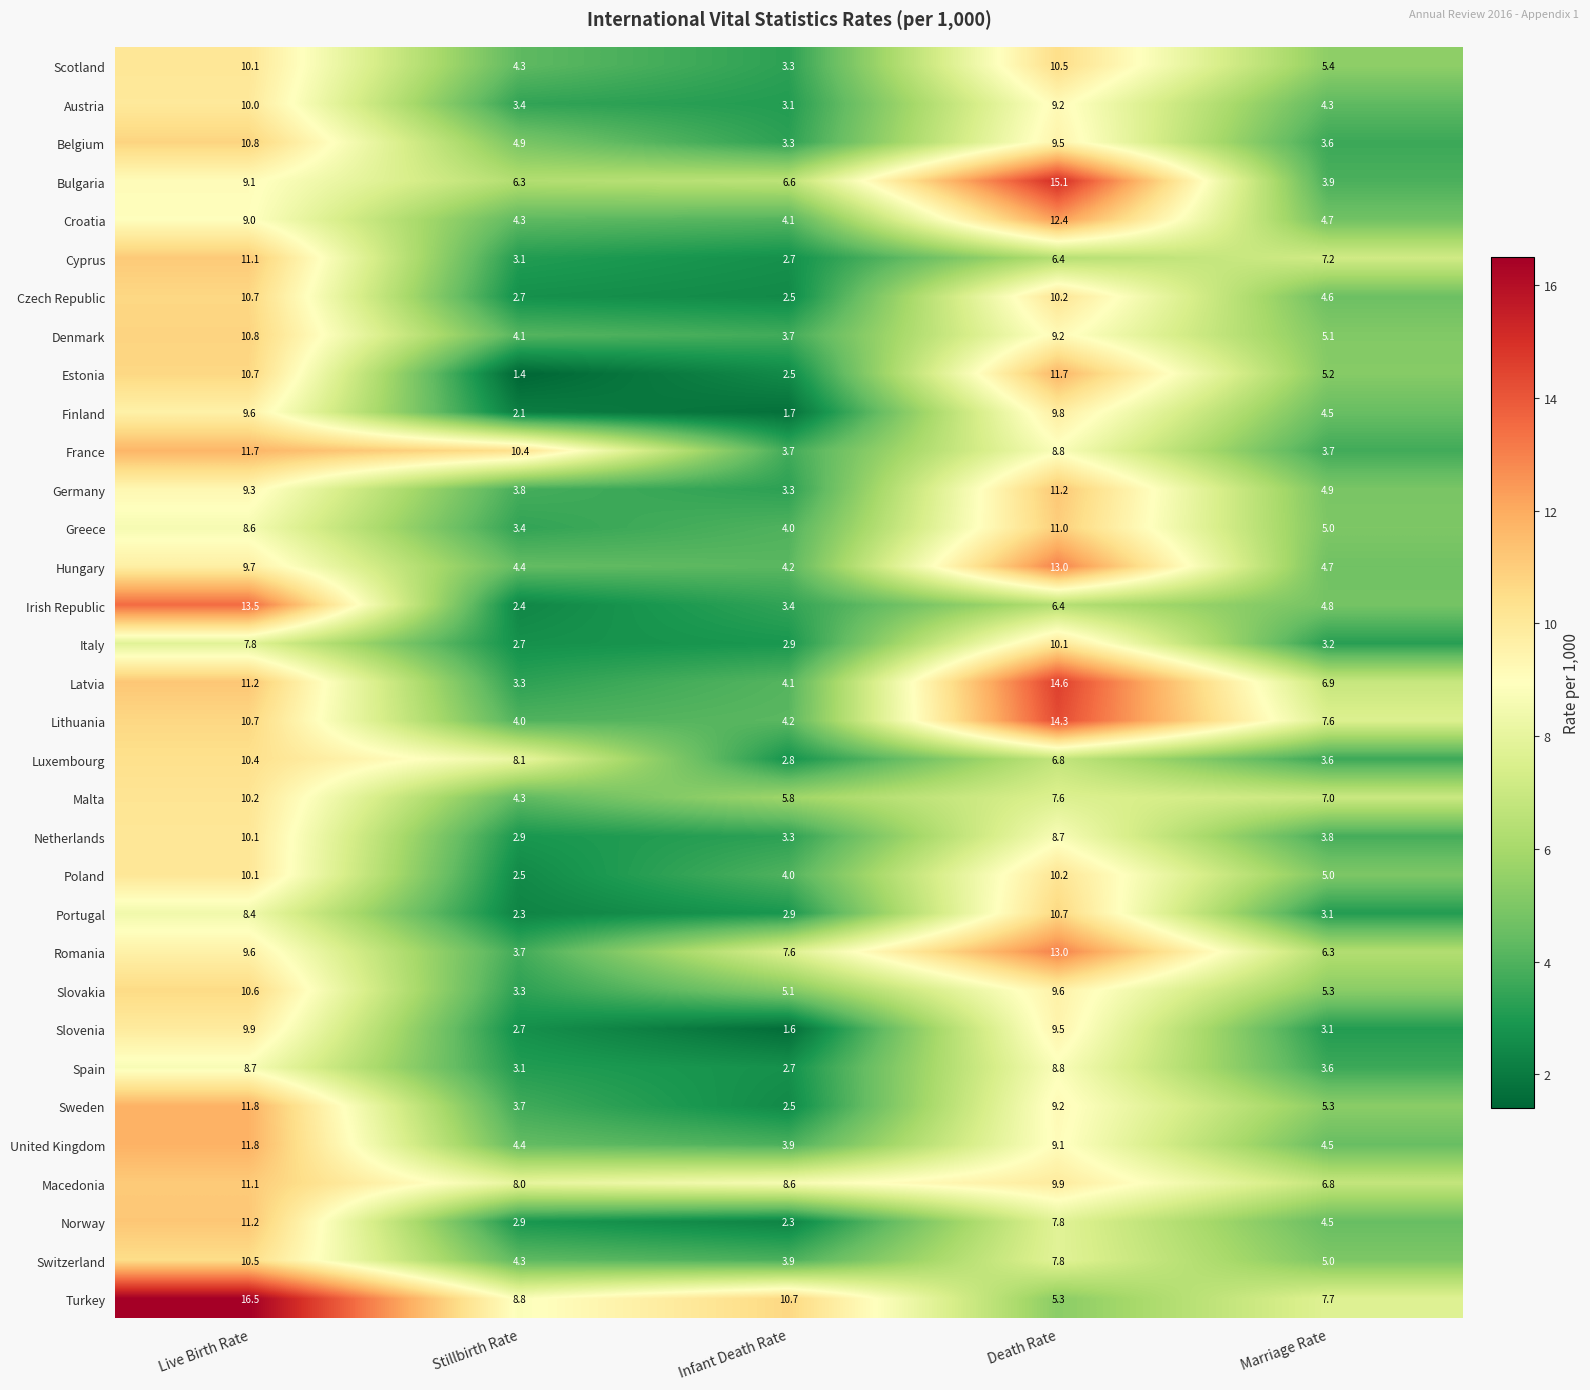

Is the value of Germany at Death Rate greater than the value of Bulgaria at Live Birth Rate?

Yes